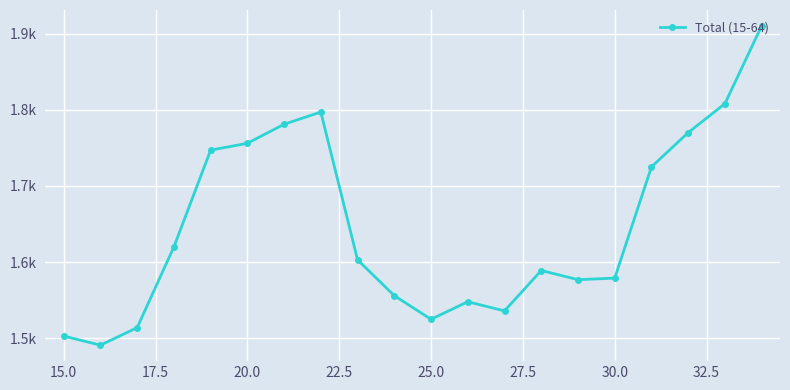

Is this an area chart (filled region under the line)?

No